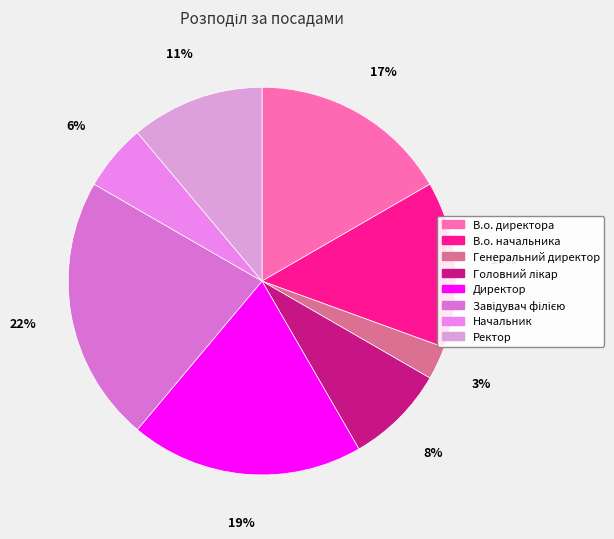

Do Начальник and Ректор together represent more than half of the pie?

No